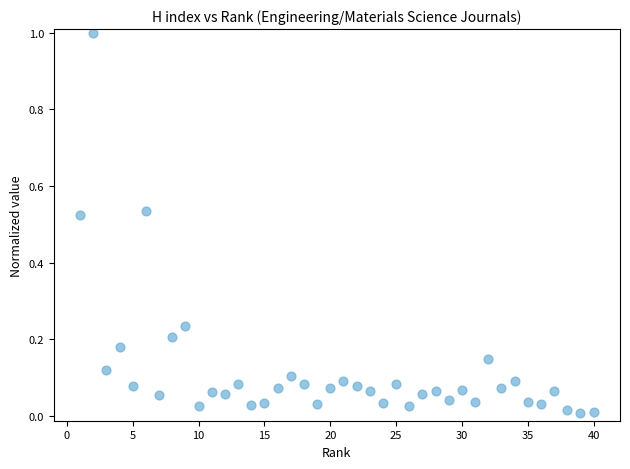

What is the range of Y values (max minus min)?

1.0